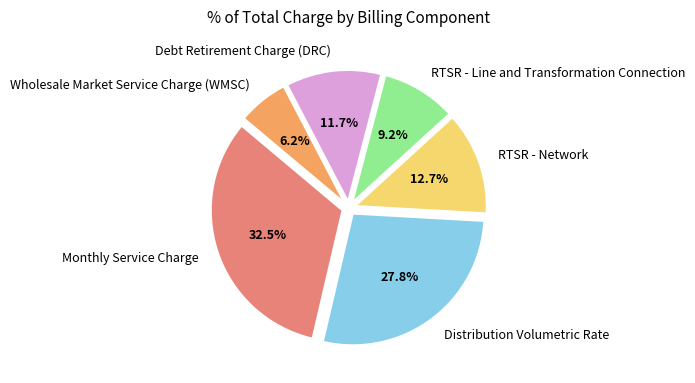

What percentage do Debt Retirement Charge (DRC) and RTSR - Network together represent?

24.4%